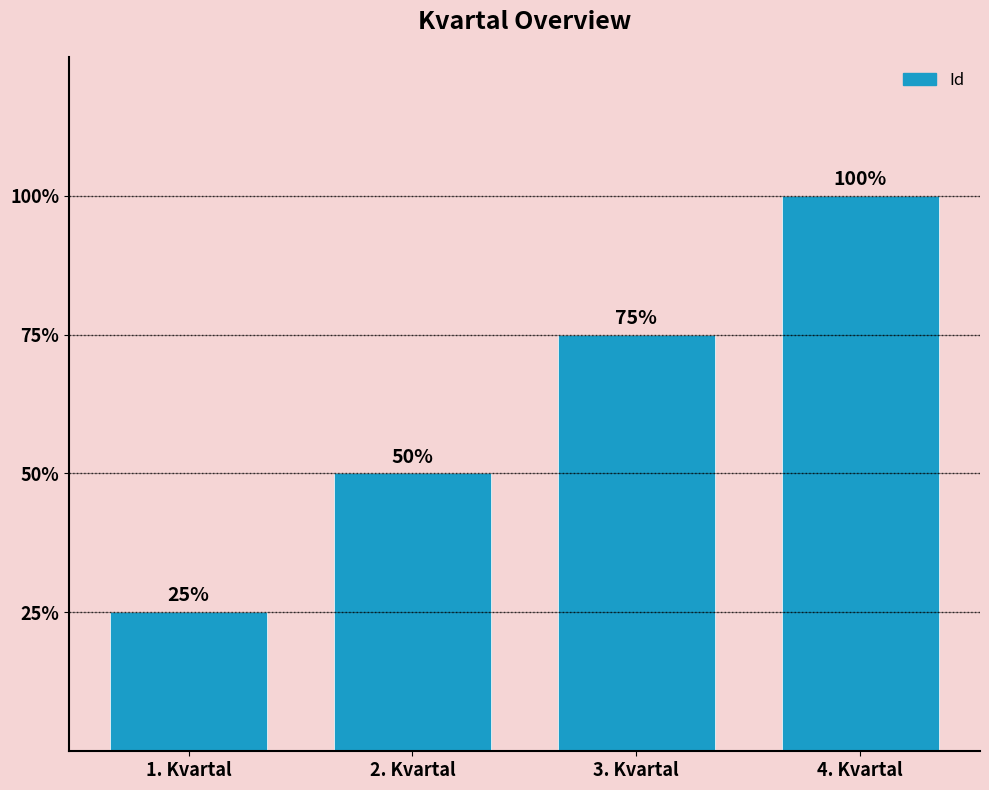

Does the chart contain stacked bars?

No